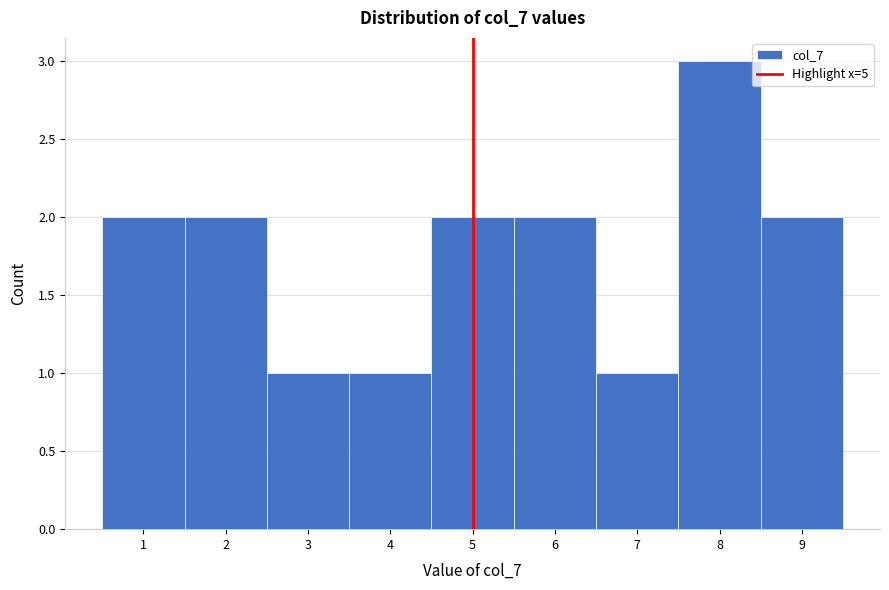

Reading left to right, list every bar in this chart as the range it spans on the x-axis followed by its height. The values are not printed on the chart, so give them approximately, as read against the axis.

0.5 to 1.5: 2
1.5 to 2.5: 2
2.5 to 3.5: 1
3.5 to 4.5: 1
4.5 to 5.5: 2
5.5 to 6.5: 2
6.5 to 7.5: 1
7.5 to 8.5: 3
8.5 to 9.5: 2